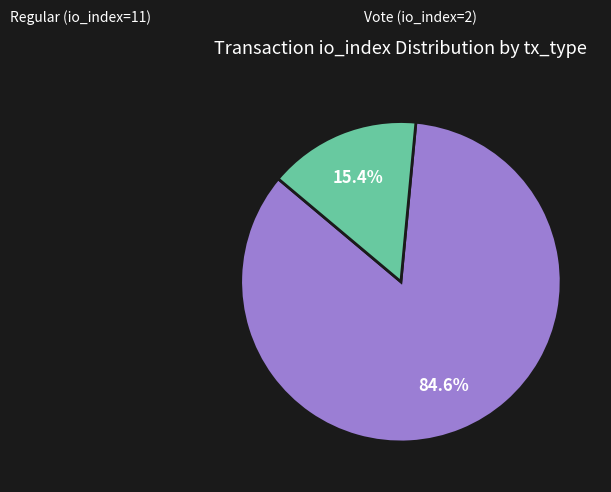

Which slice is the smallest?

Vote (io_index=2)